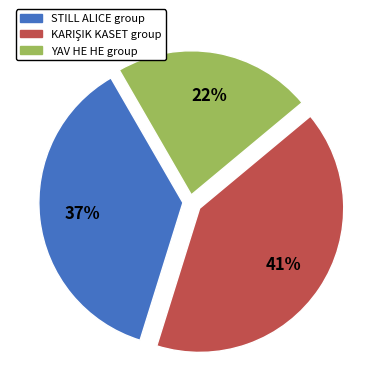

How many slices are in this pie chart?

3